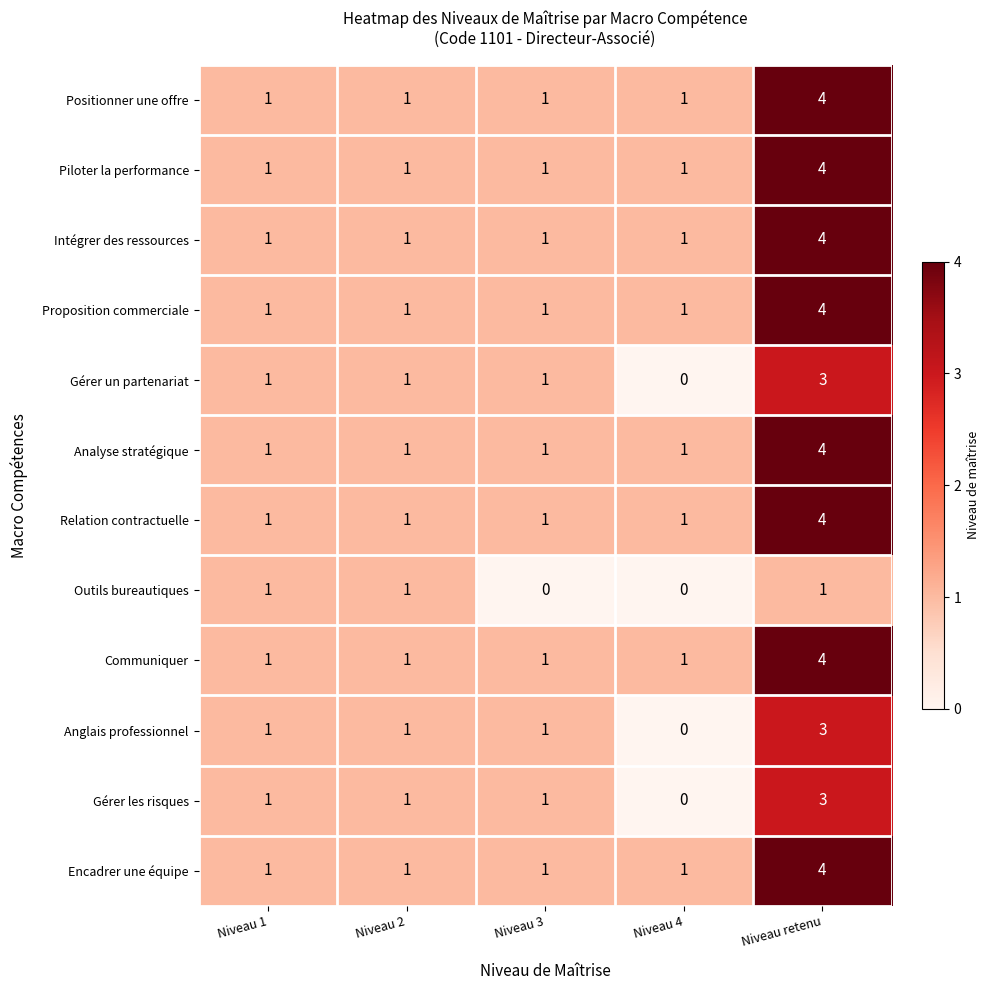

What is the sum of all Piloter la performance values?

8